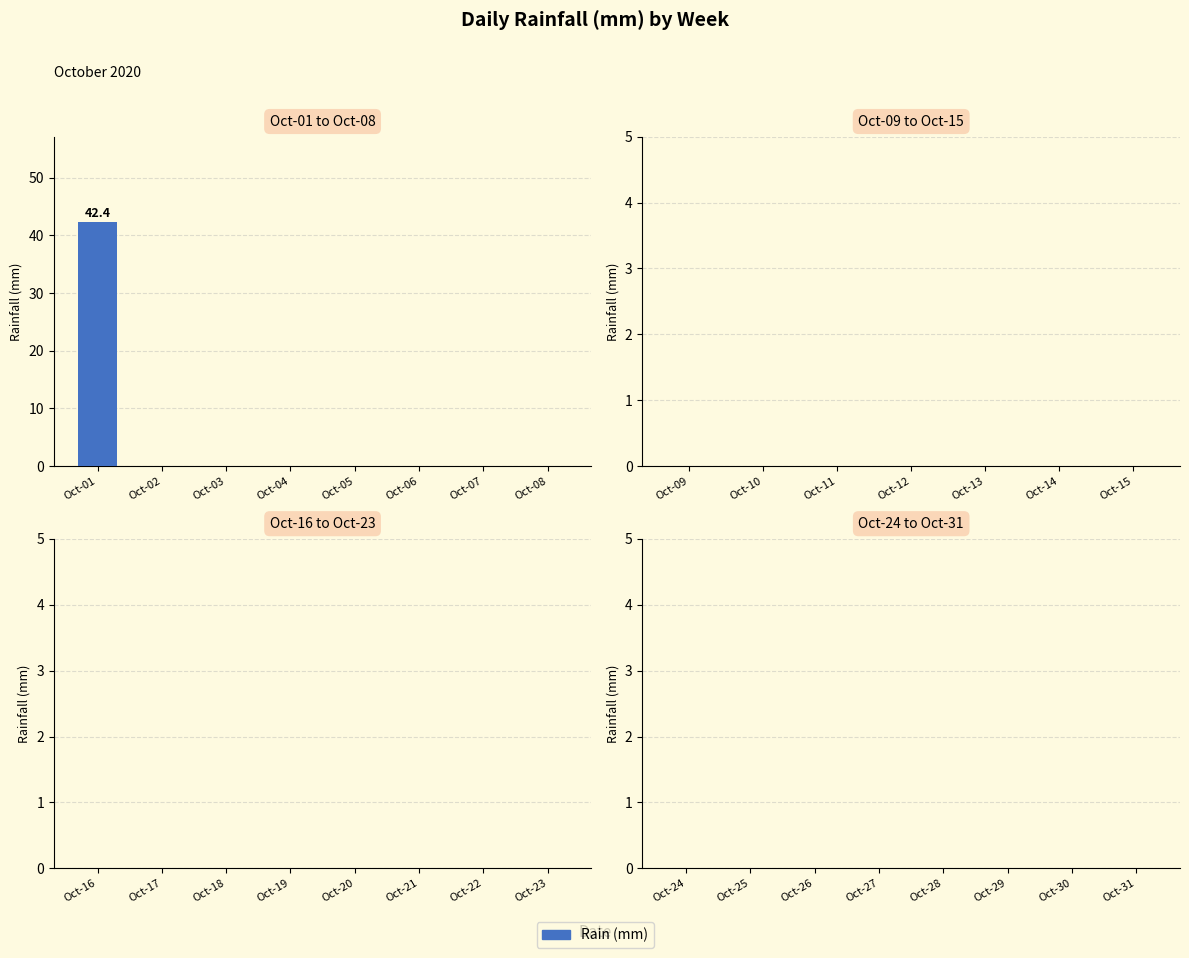

What is the change in value from Oct-01 to Oct-02?

-42.4